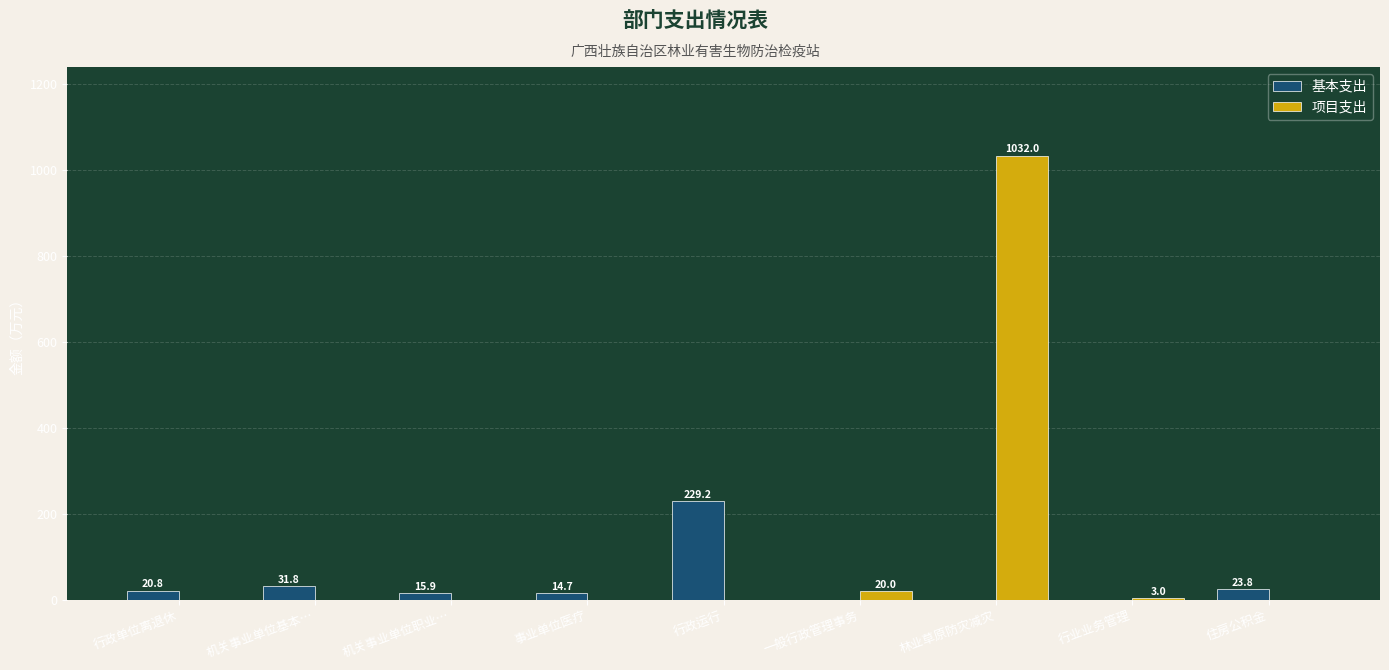

The value of 项目支出 at 机关事业单位基本… is 0.0. True or false?

True